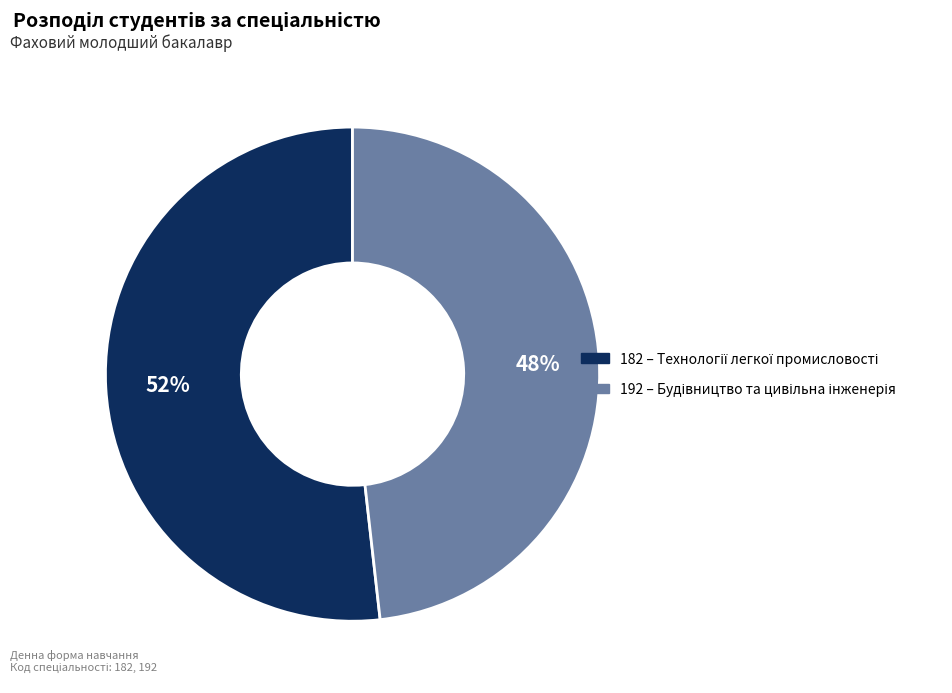

How many slices are in this pie chart?

2